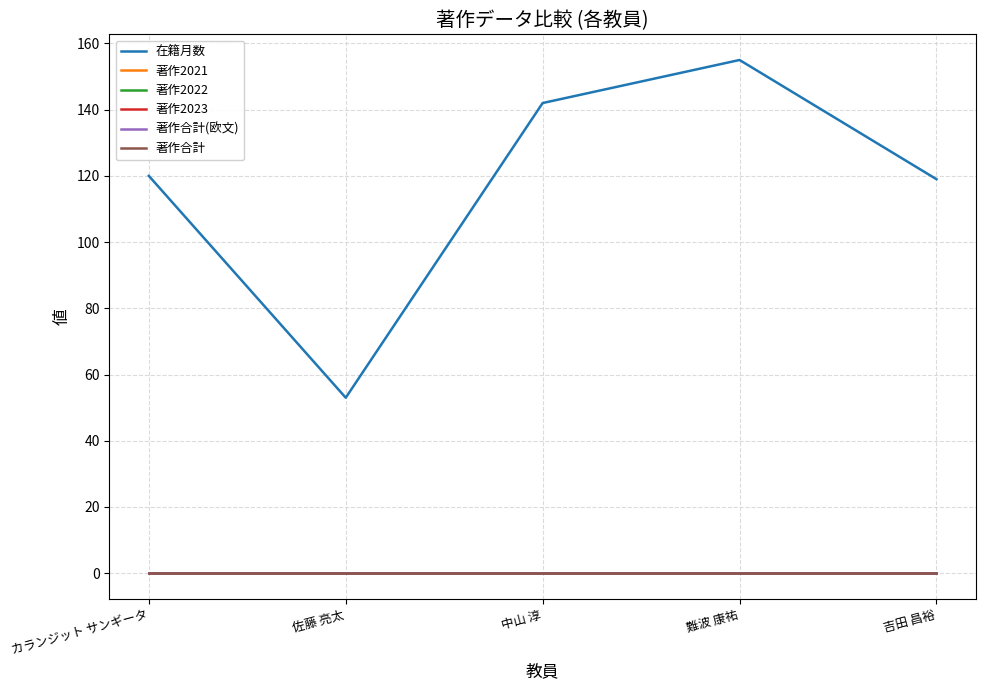

Rank the series at 佐藤 亮太 from highest to lowest value.

在籍月数, 著作2021, 著作2022, 著作2023, 著作合計(欧文), 著作合計